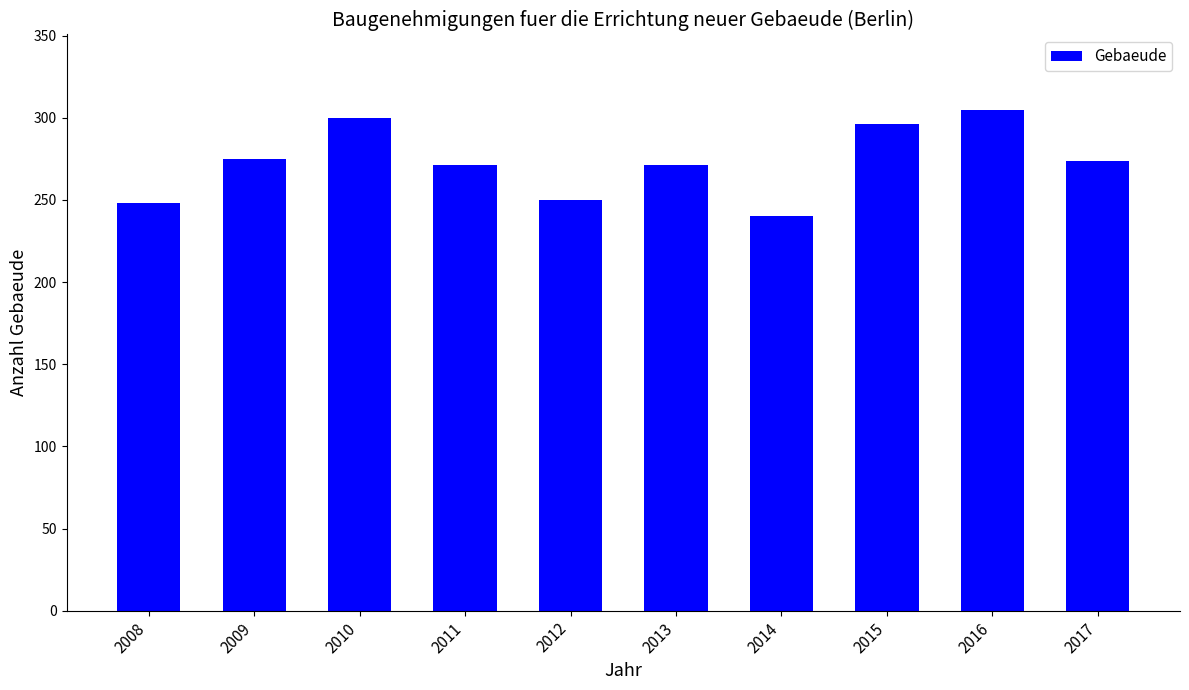

What is the minimum value shown in the chart?

240